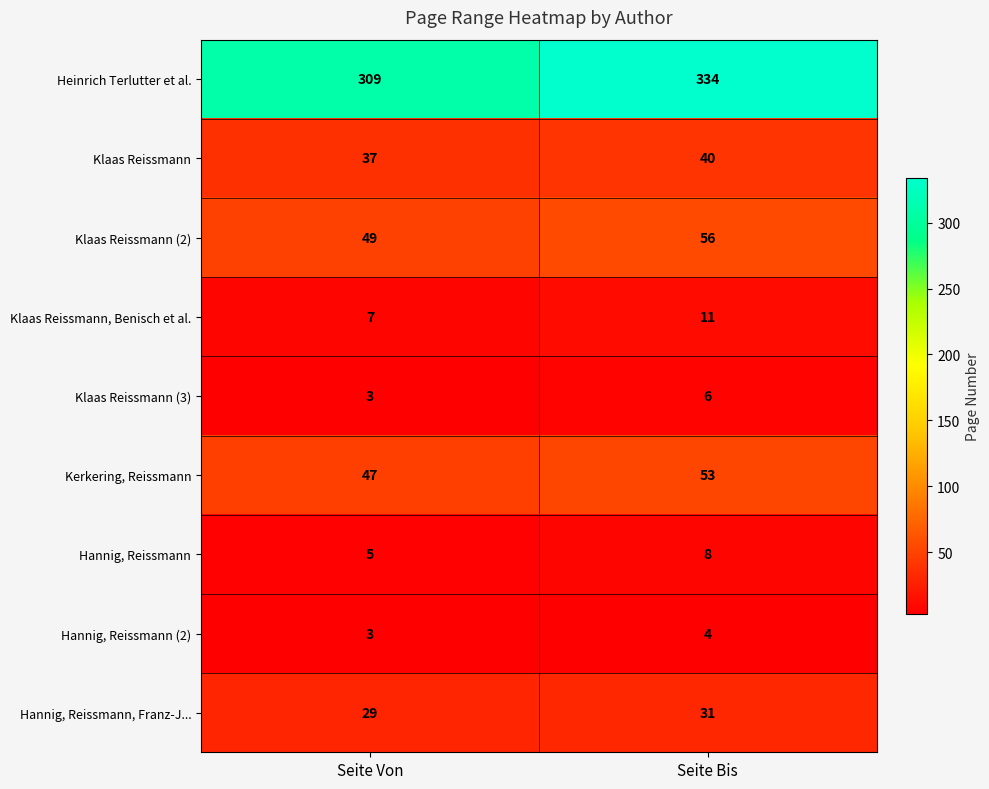

Which series changed the most between Seite Von and Seite Bis?

Heinrich Terlutter et al.